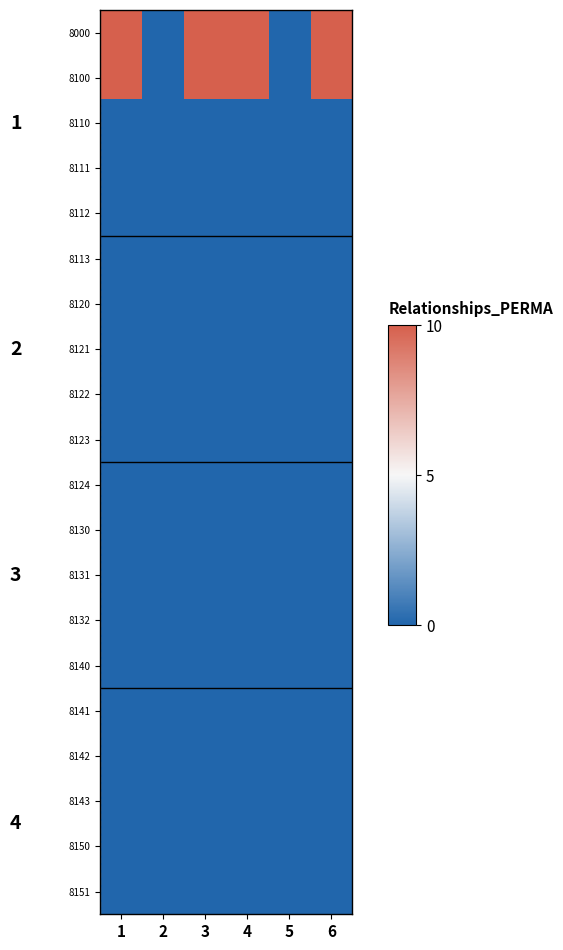

What is the maximum value shown in the chart?

10